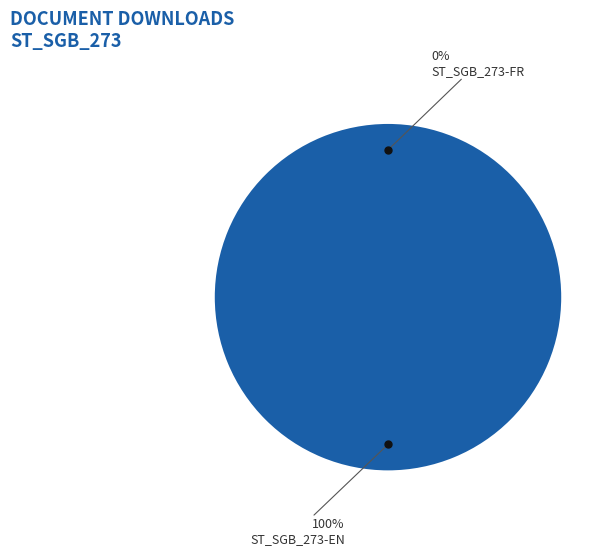

To the nearest percent, what is the combined percentage of ST_SGB_273-FR and ST_SGB_273-EN?

100%